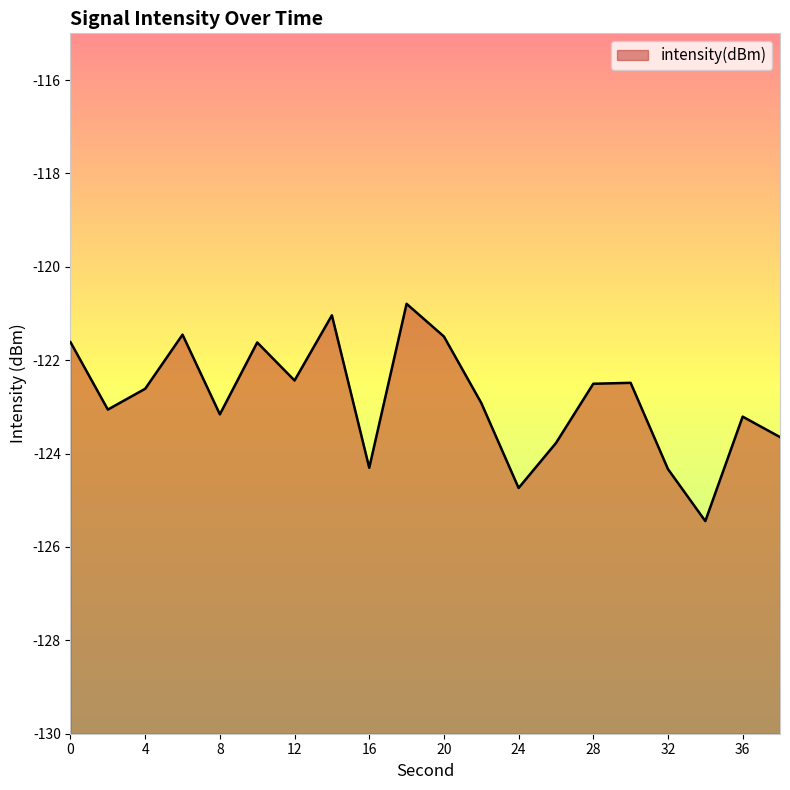

Where is the first local maximum?

6